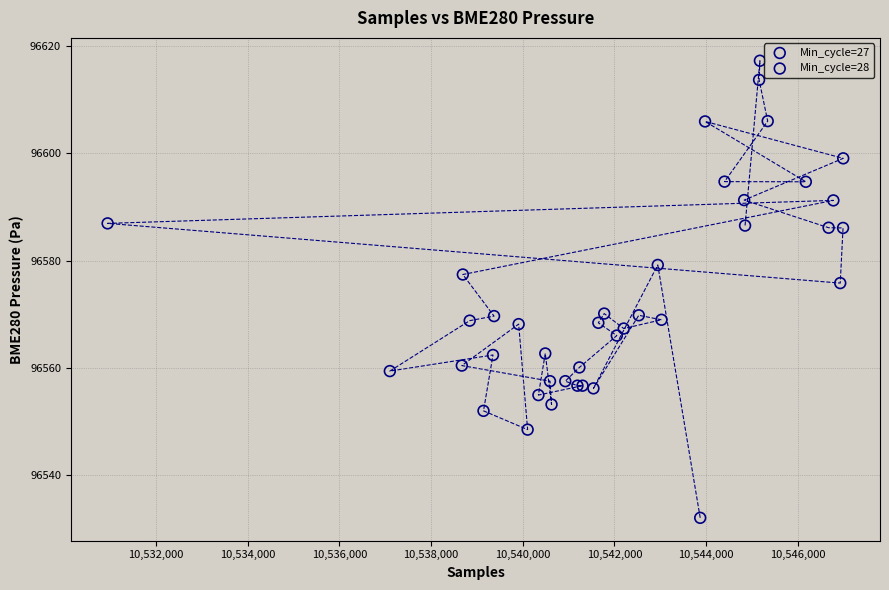

Which series has the widest spread of Y values?

Min_cycle=27